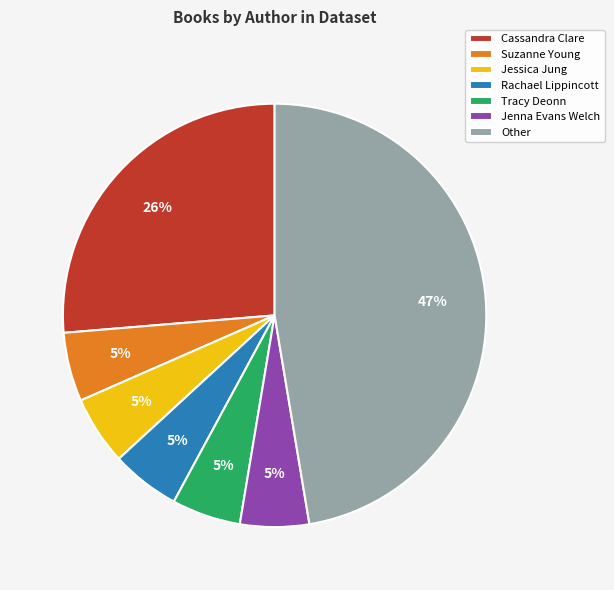

To the nearest percent, what percentage of the pie is Jenna Evans Welch?

5%